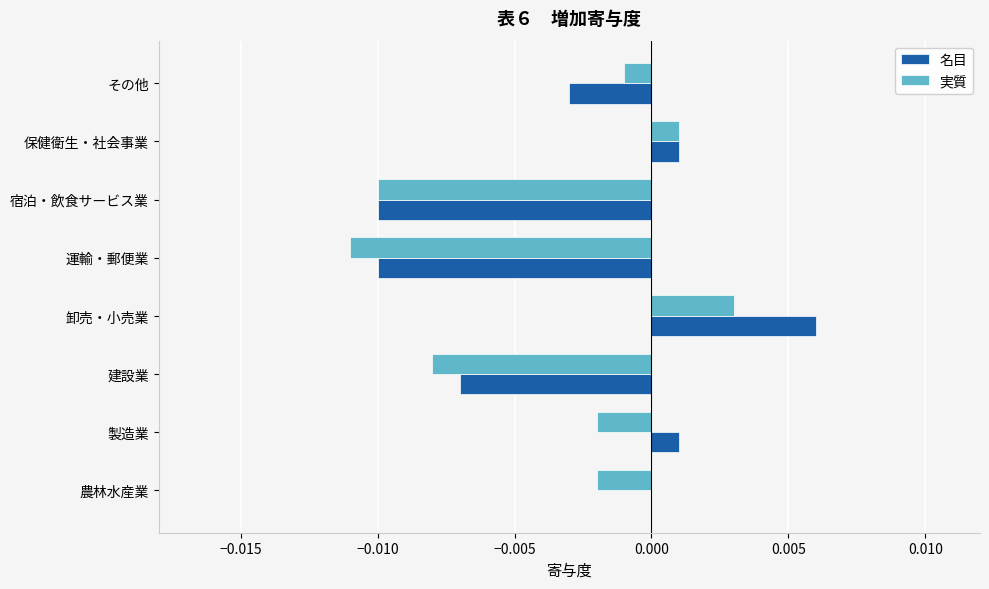

Which series changed the most between 卸売・小売業 and 保健衛生・社会事業?

名目